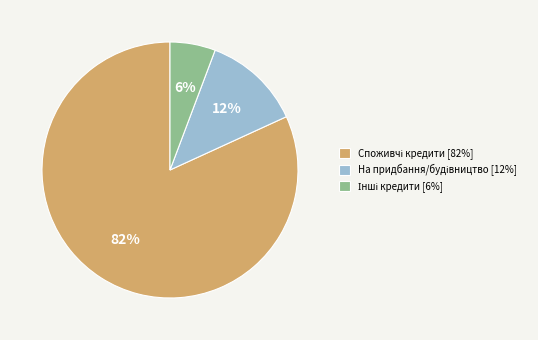

To the nearest percent, what is the average slice percentage?

33%